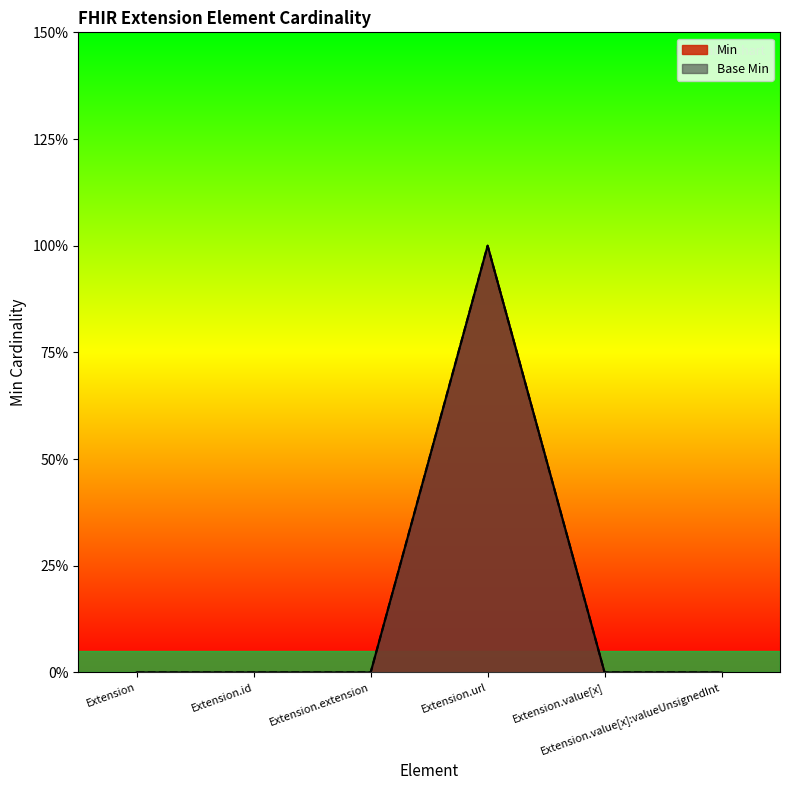

Count the Base Min values in the range 0 to 1.

6